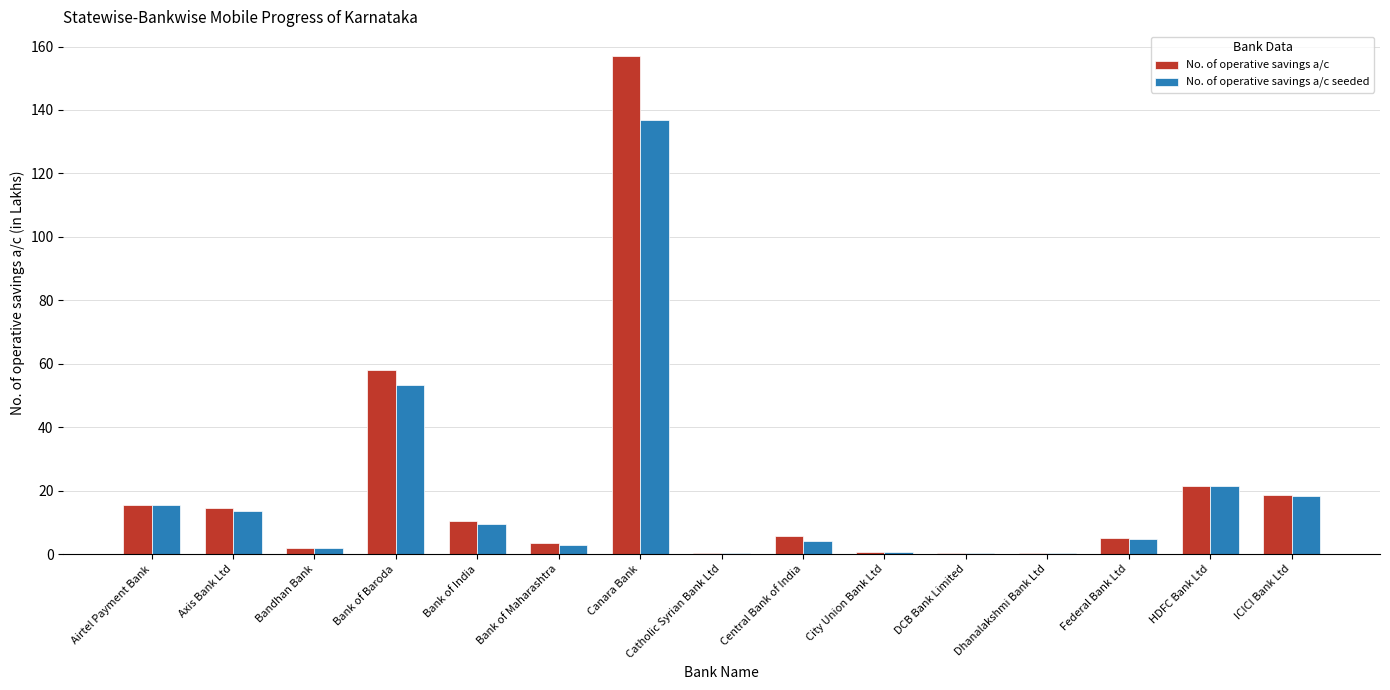

Is the value of No. of operative savings a/c seeded at Axis Bank Ltd greater than the value of No. of operative savings a/c at Bank of Maharashtra?

Yes